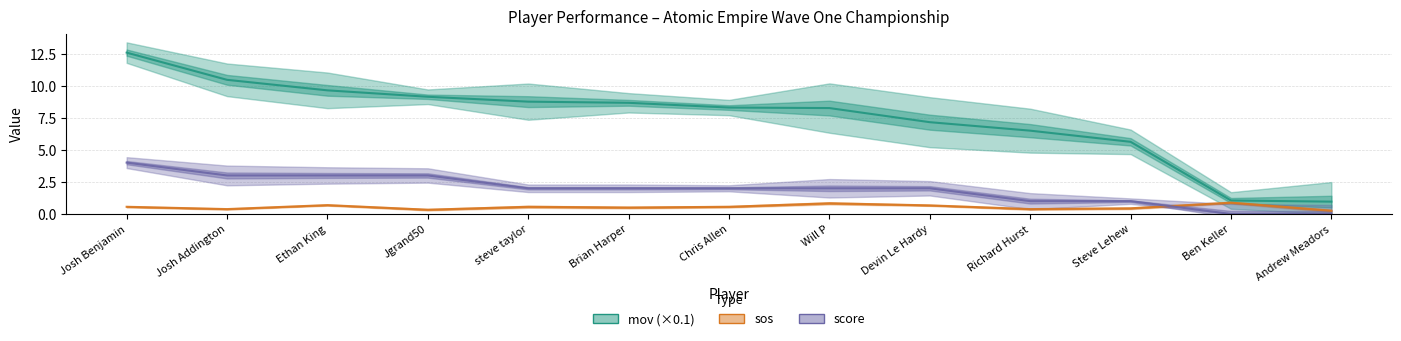

At which label does score first exceed 2?

Josh Benjamin